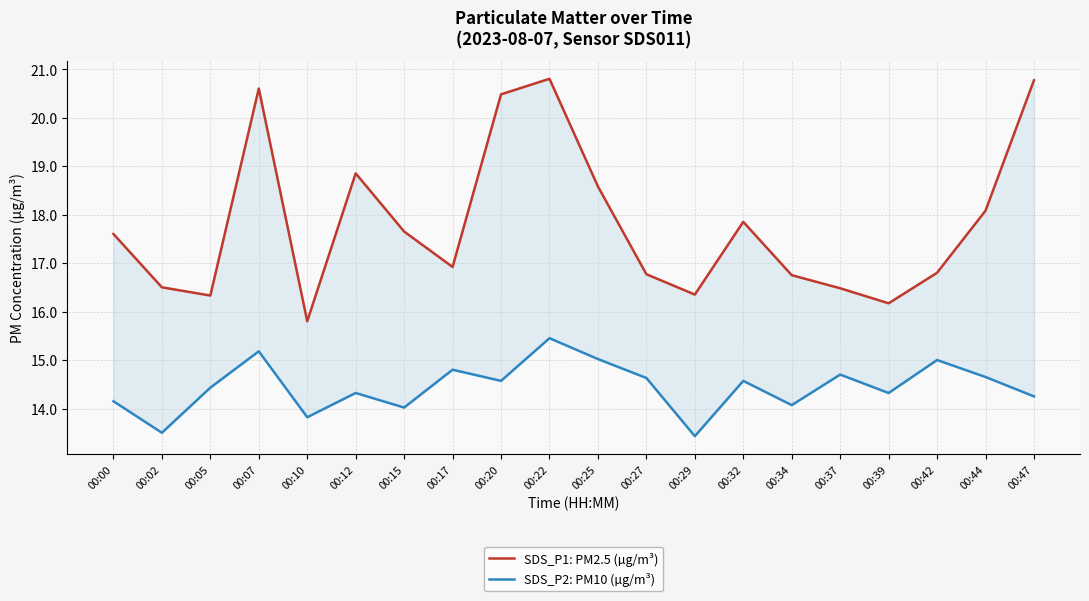

True or false: SDS_P1: PM2.5 (µg/m³) and SDS_P2: PM10 (µg/m³) intersect in this chart.

False